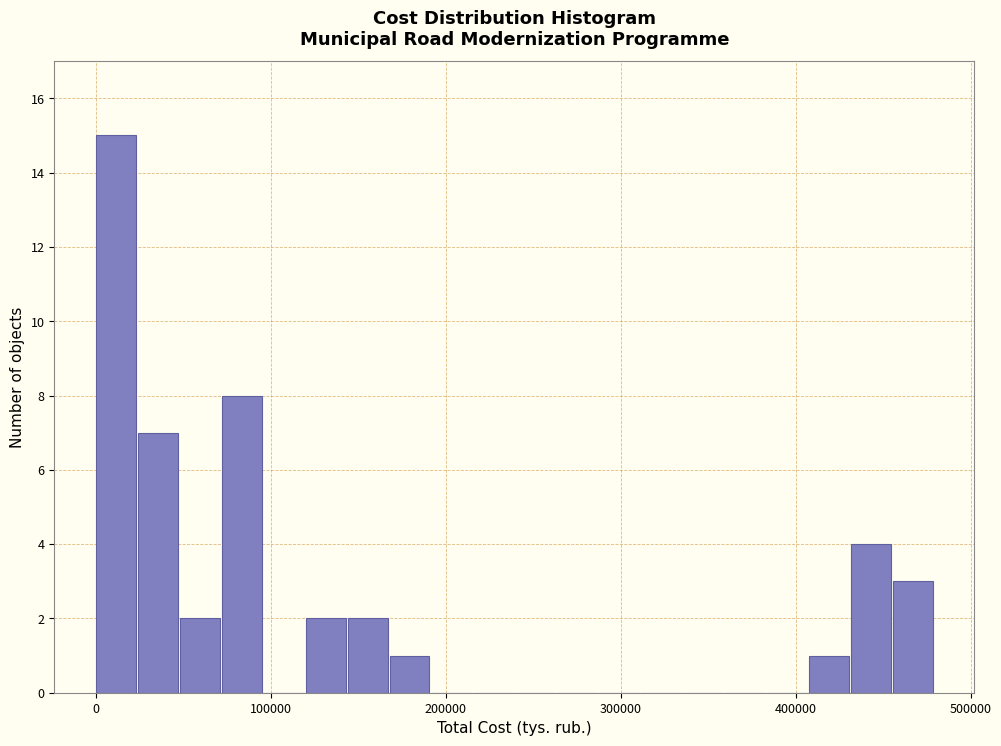

Read against the x-axis, roughly where is the centre of the tallest bar?

10000